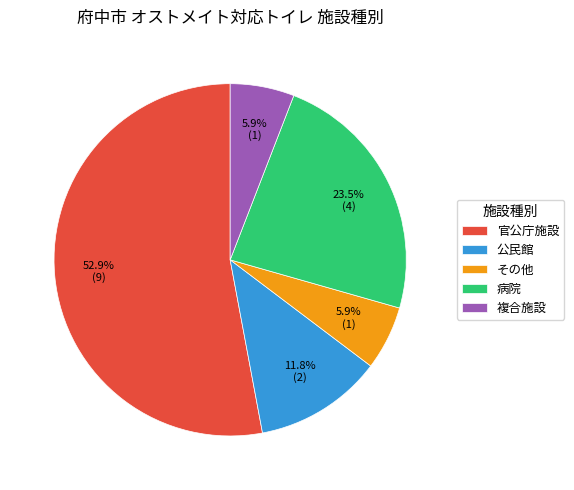

What is the largest slice in the pie chart?

官公庁施設